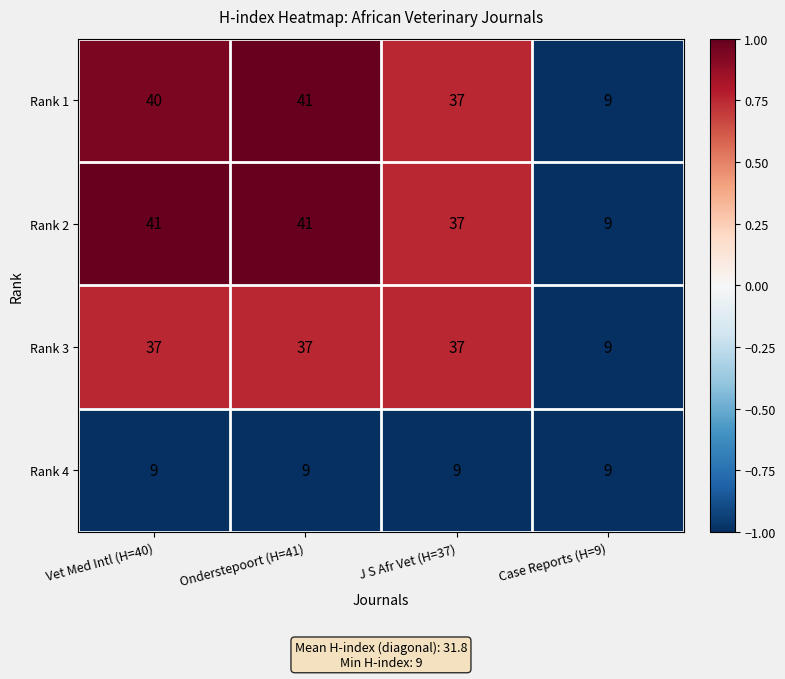

What is the smallest value displayed?

9